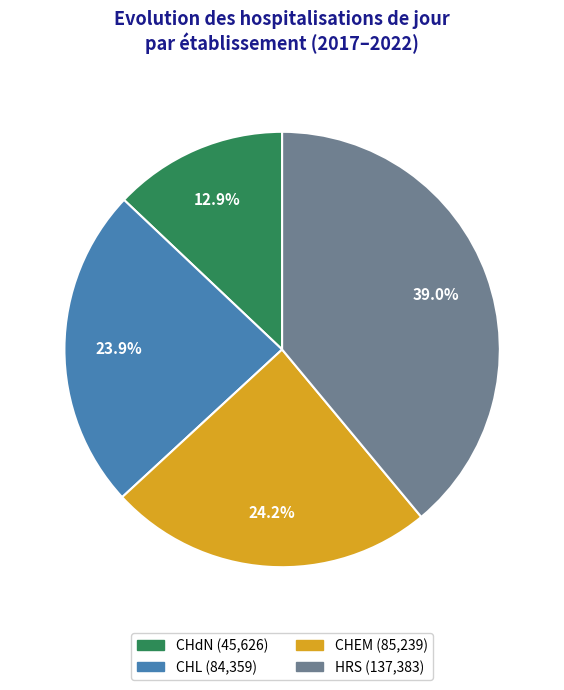

Does any single category account for the majority?

No